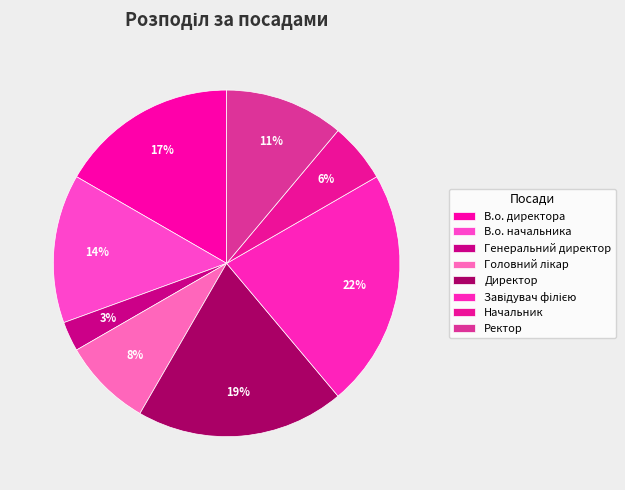

Count the number of slices in the pie.

8